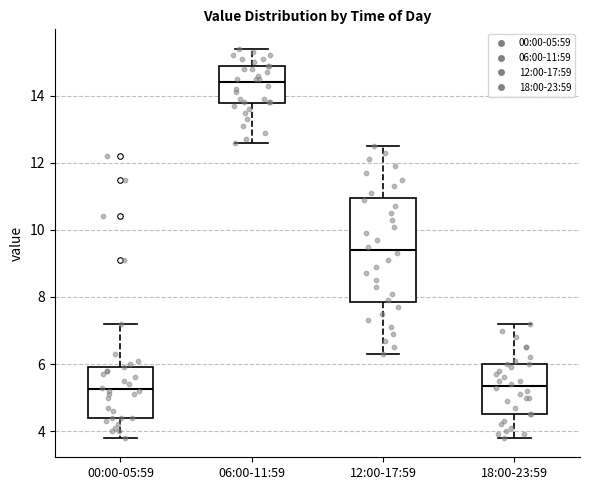

Reading left to right, transcribe this box plot: for each box, give where its median line is, the range the box spans, and where its two whiskers end, as read against the y-axis. The values are not printed on the chart, so give them approximately, as read against the axis.

00:00-05:59: median 5.2, box 4.4 to 6.0, whiskers 3.8 to 7.2
06:00-11:59: median 14.4, box 13.8 to 15.0, whiskers 12.6 to 15.4
12:00-17:59: median 9.4, box 7.8 to 11.0, whiskers 6.4 to 12.6
18:00-23:59: median 5.4, box 4.6 to 6.0, whiskers 3.8 to 7.2